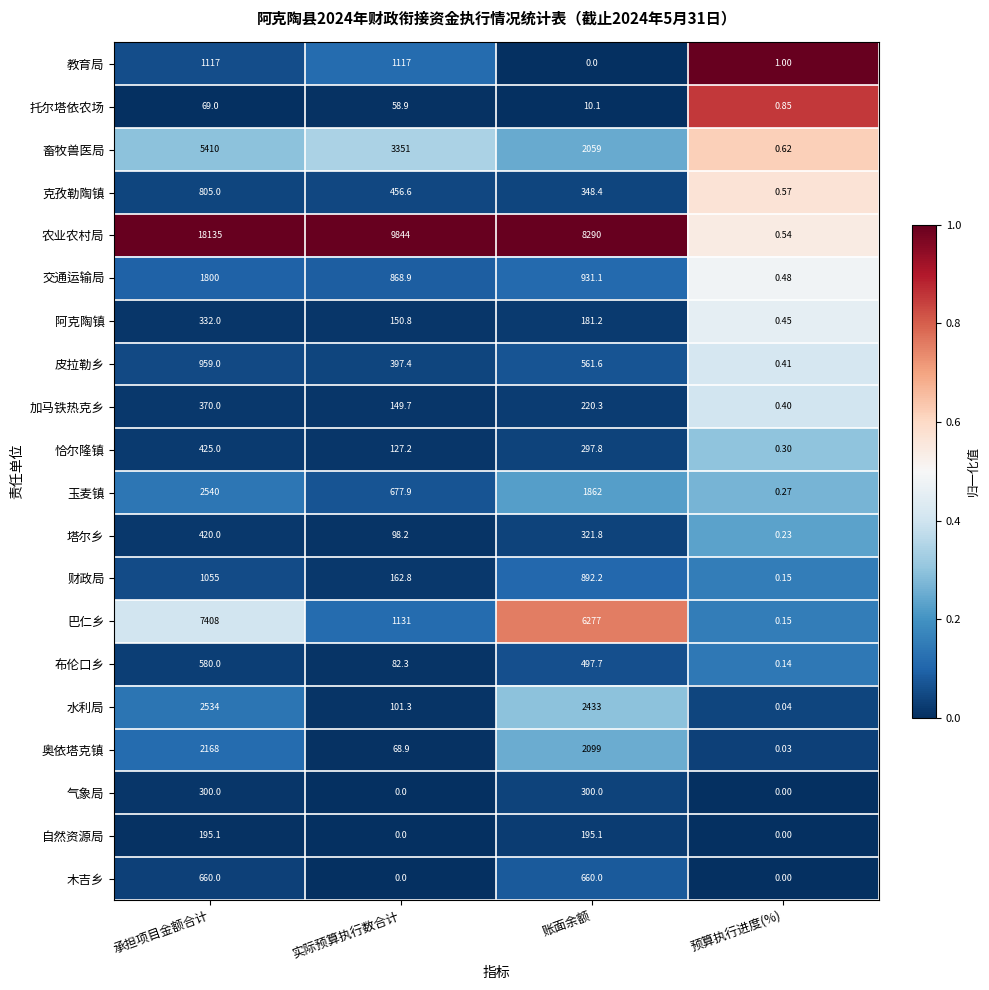

What is the greatest value displayed?

18135.0